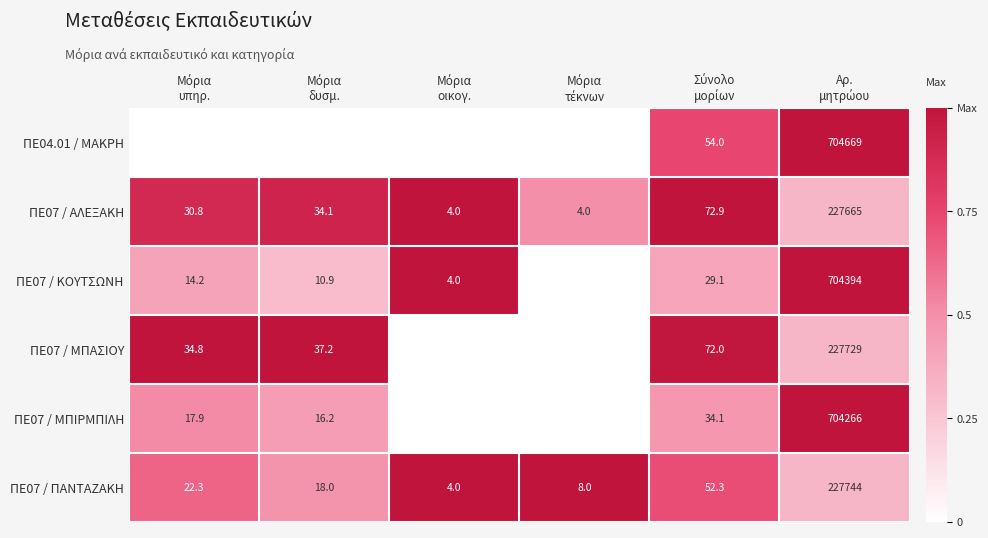

What is the minimum value for ΠΕ07 / ΠΑΝΤΑΖΑΚΗ?

4.0